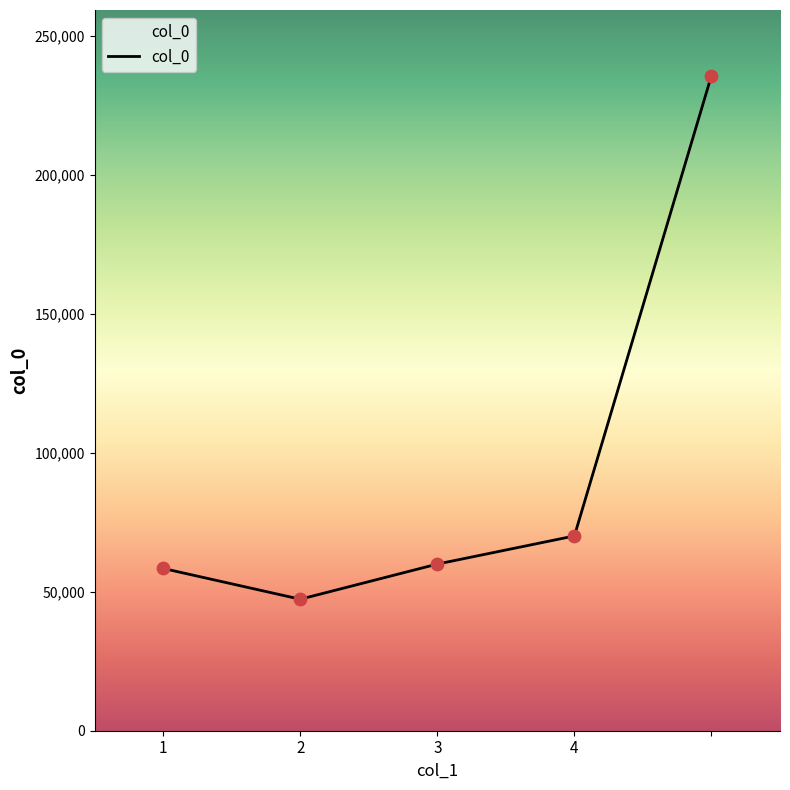

What is the smallest value displayed?

47318.0